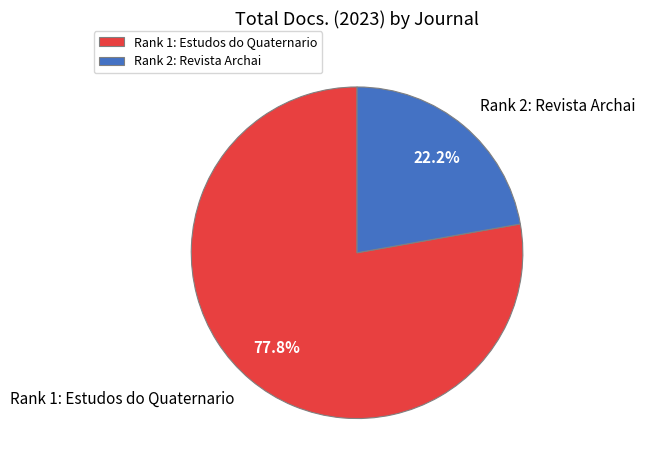

True or false: Rank 2: Revista Archai accounts for 22% of the total.

True